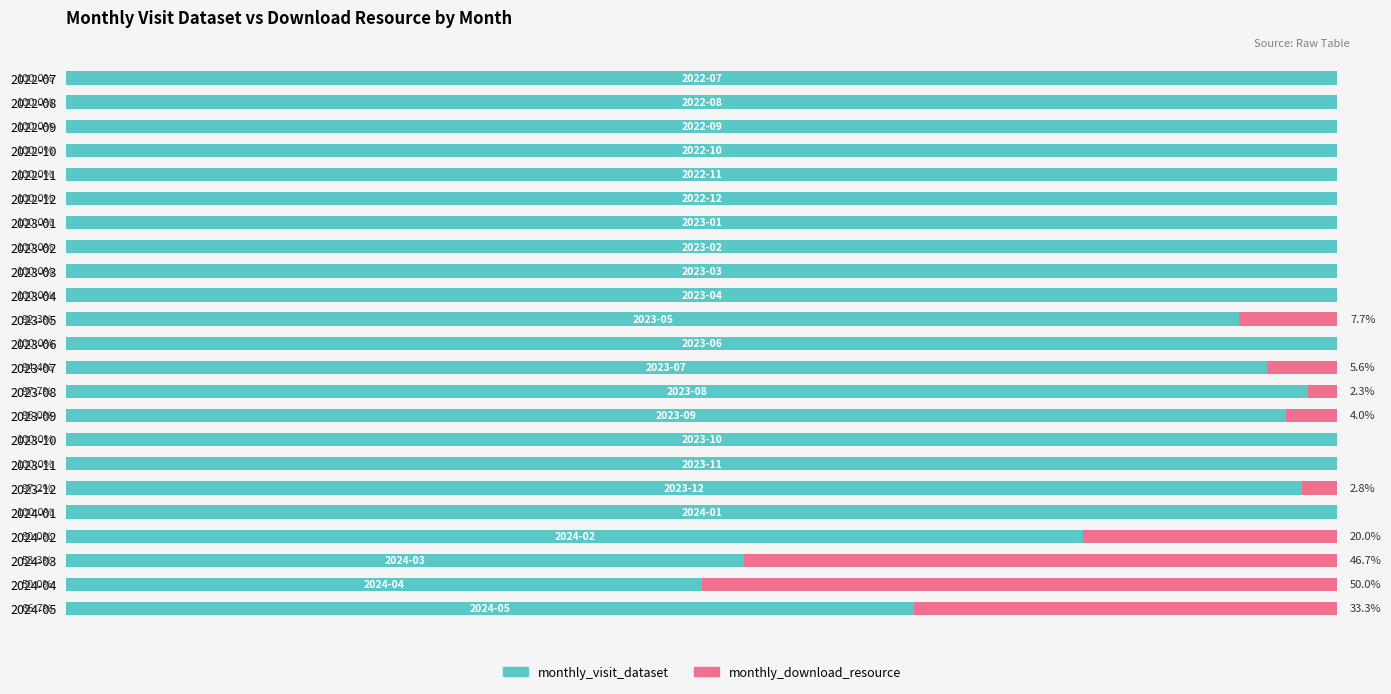

Where is monthly_visit_dataset nearest to the value 75?

2024-02